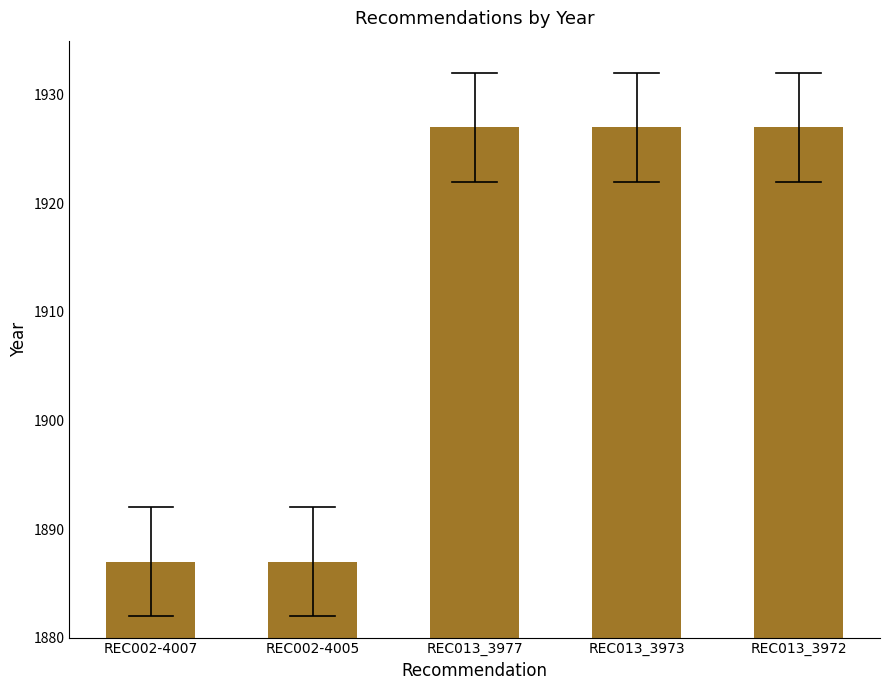

What value does the data have at REC002-4005?

1887